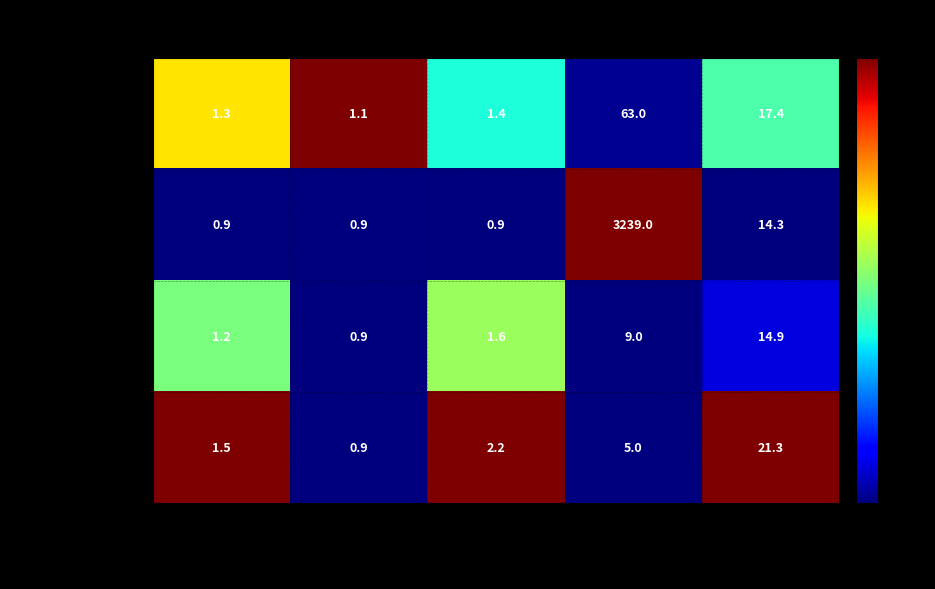

True or false: Kentucky has a value of 17.4 at Pct Late Stage.

True